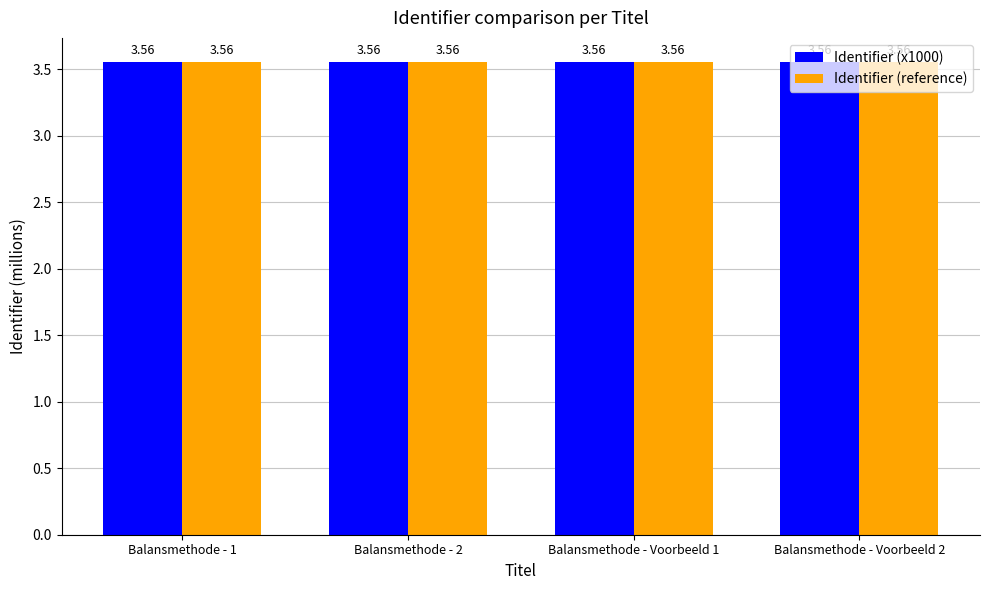

At how many categories does at least one series exceed 3?

4